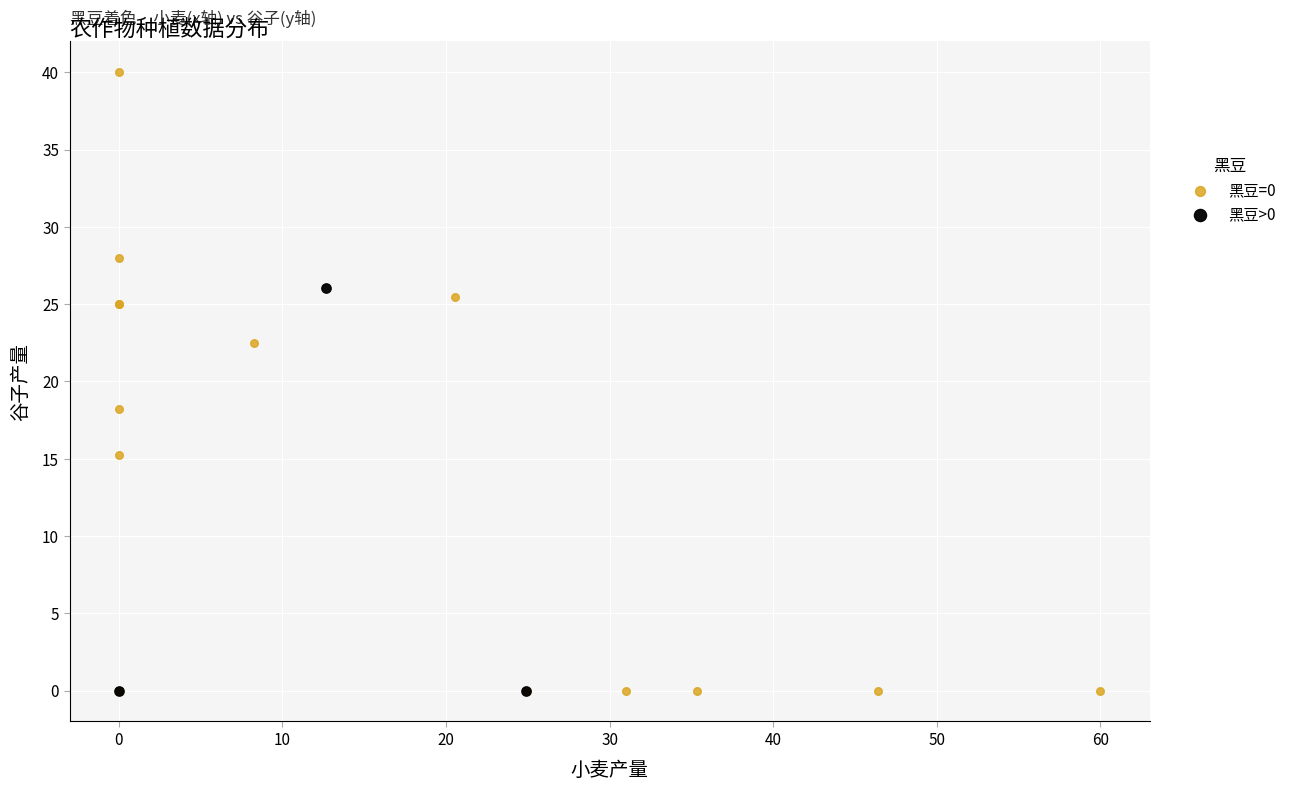

Which series contains the highest Y value?

黑豆=0